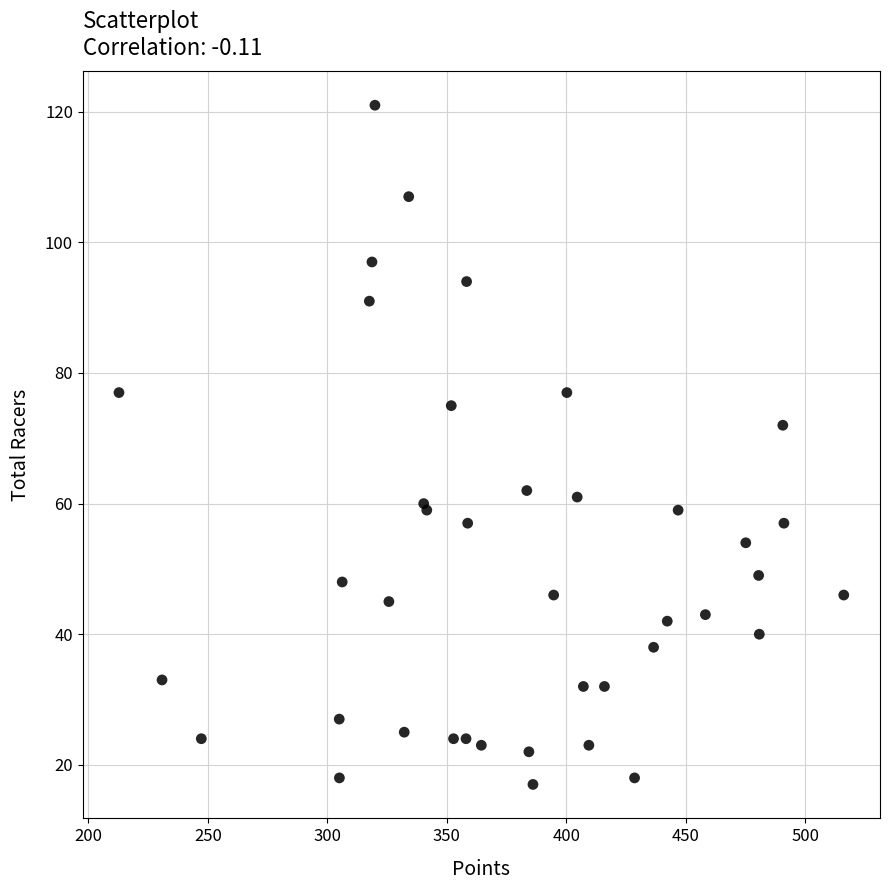

What Y value in the scatter plot is closest to 69?

72